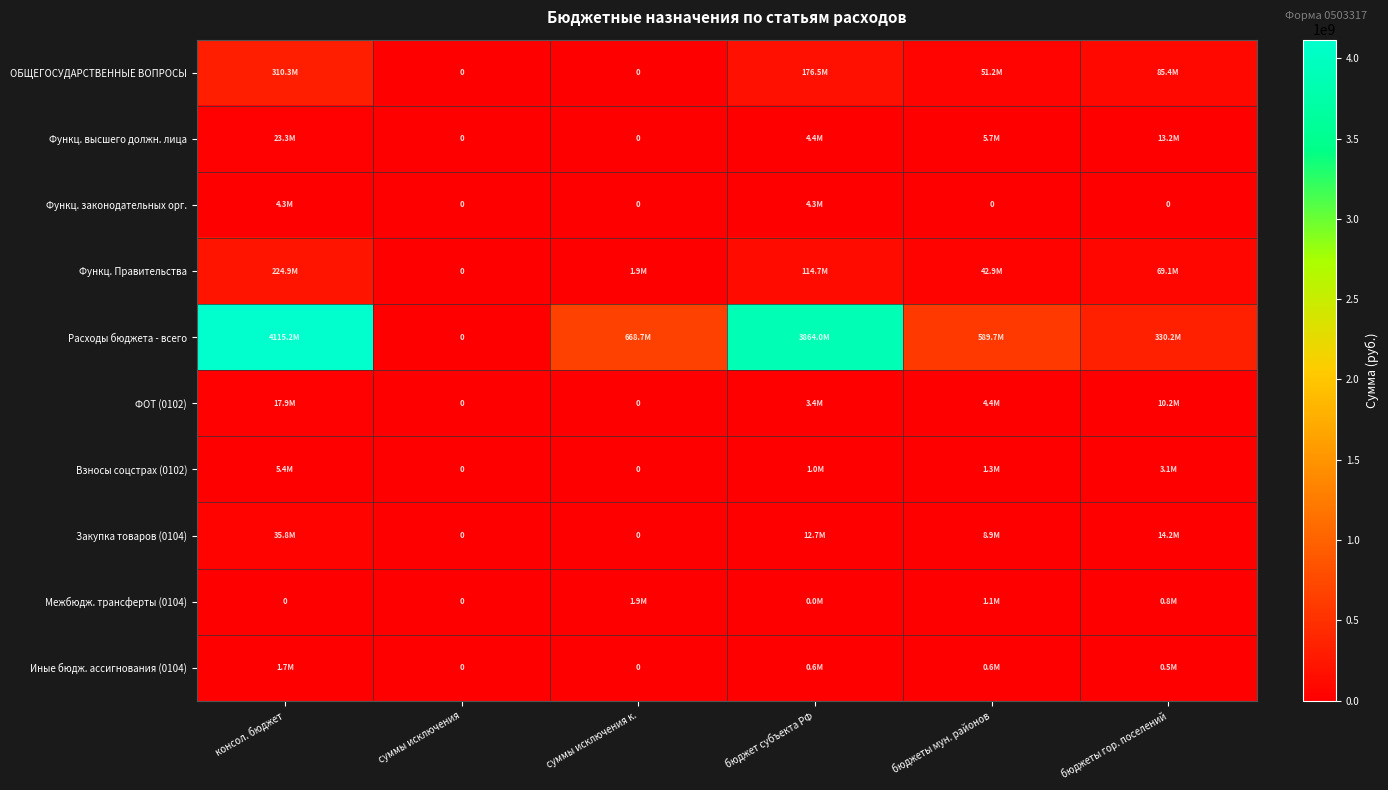

Which series has the widest spread of values?

Расходы бюджета - всего